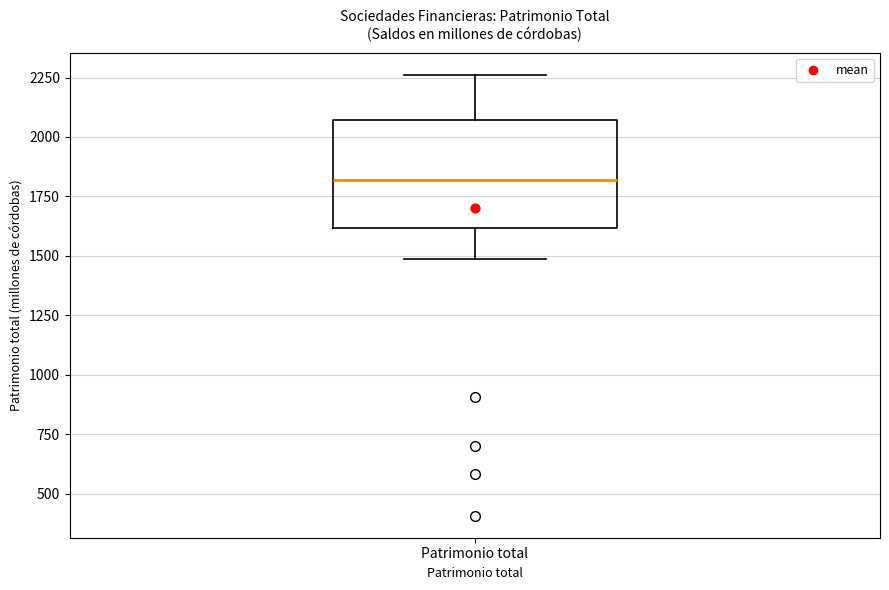

Where does the upper whisker of the box for Patrimonio total end on the y-axis? The values are not printed on the chart, so give them approximately, as read against the axis.

2250